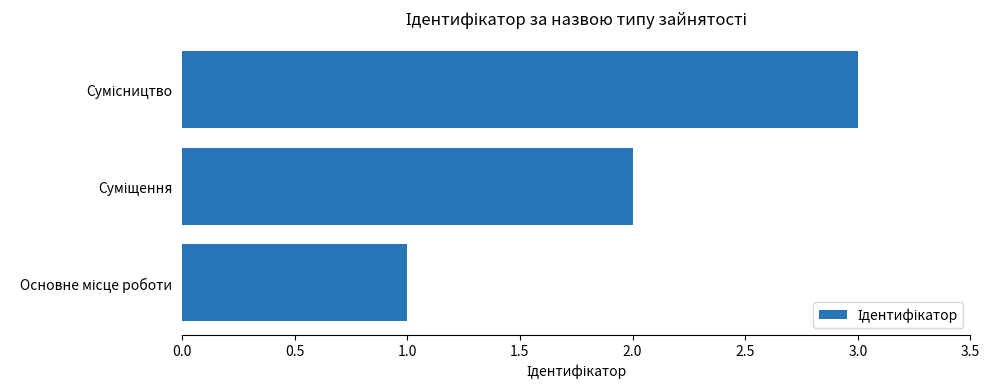

What is the greatest value displayed?

3